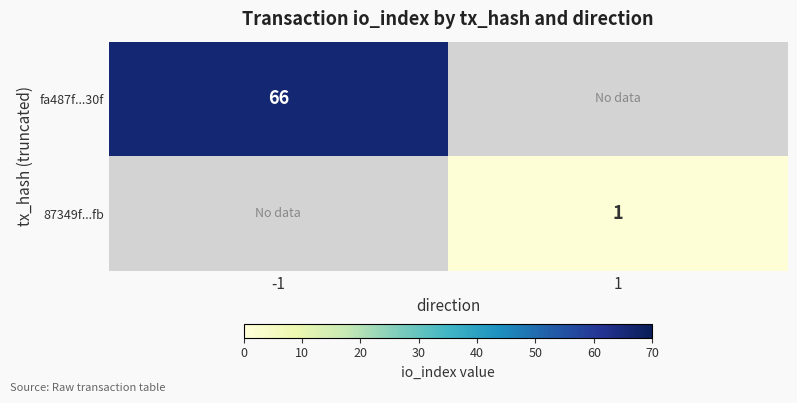

The value of 87349f...fb at 1 is 2. True or false?

False